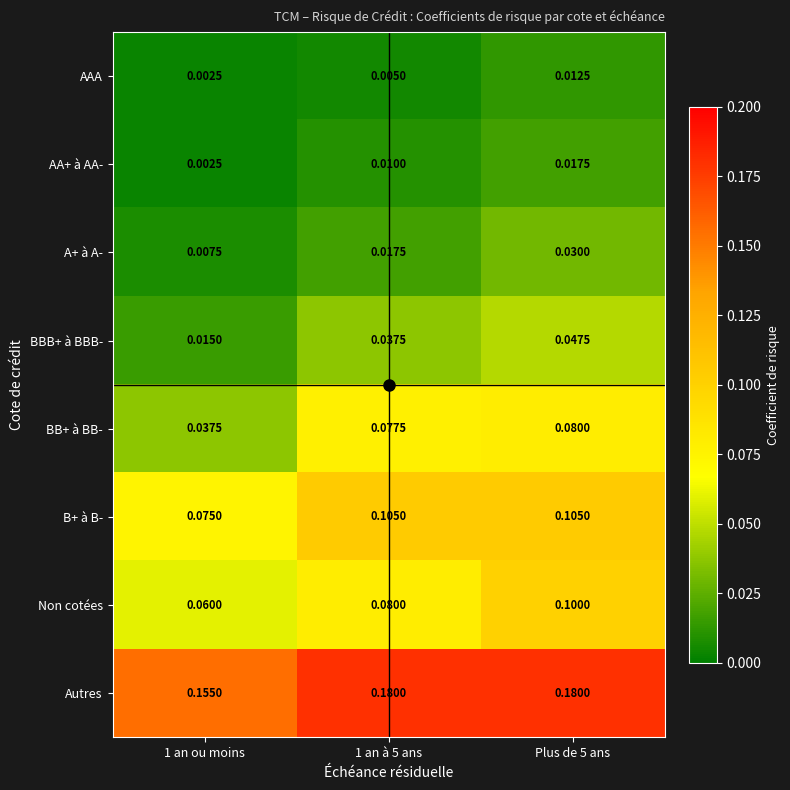

How many categories are shown in the chart?

3